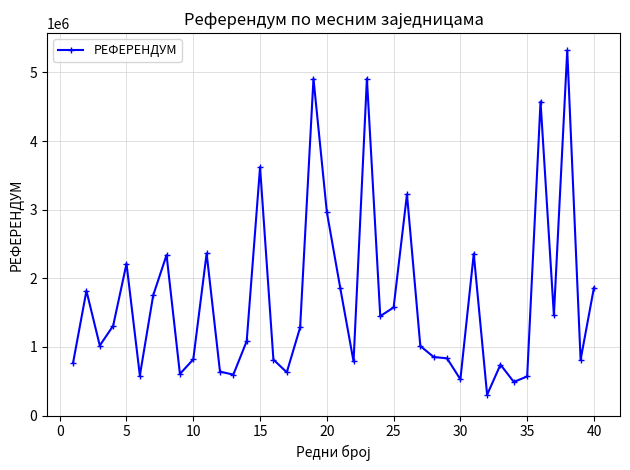

True or false: the data has more than 0 interior local peaks.

True